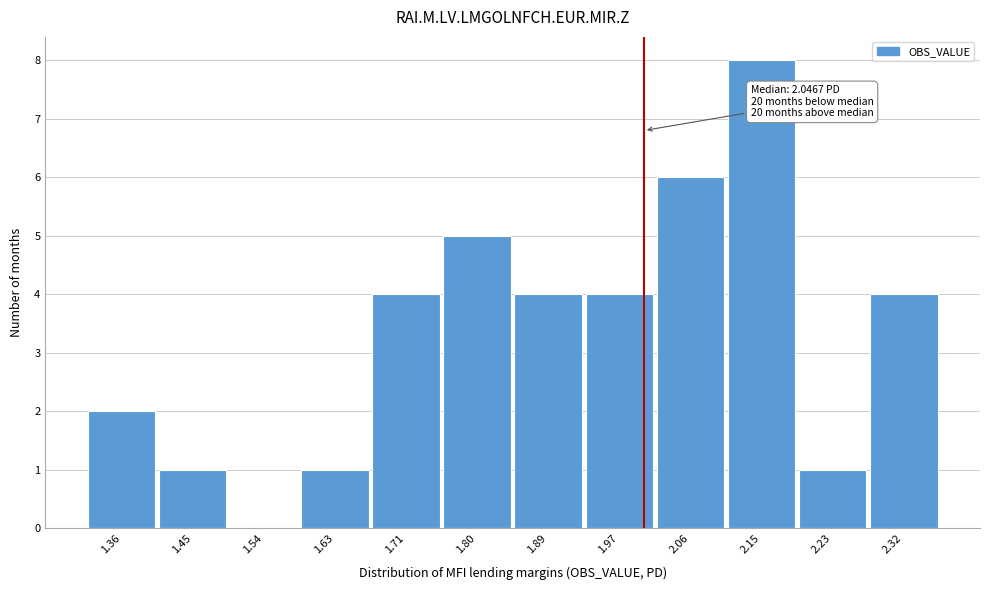

The chart shows a value of 3 at 1.36. True or false?

False